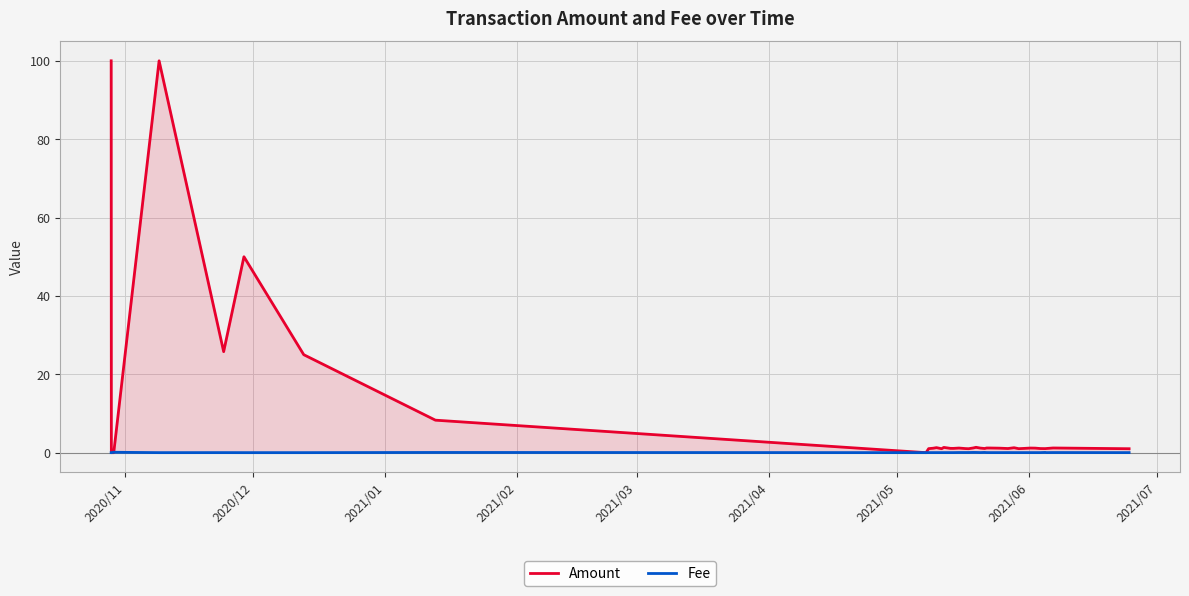

Which series ends up on top after the final intersection of Fee and Amount?

Amount